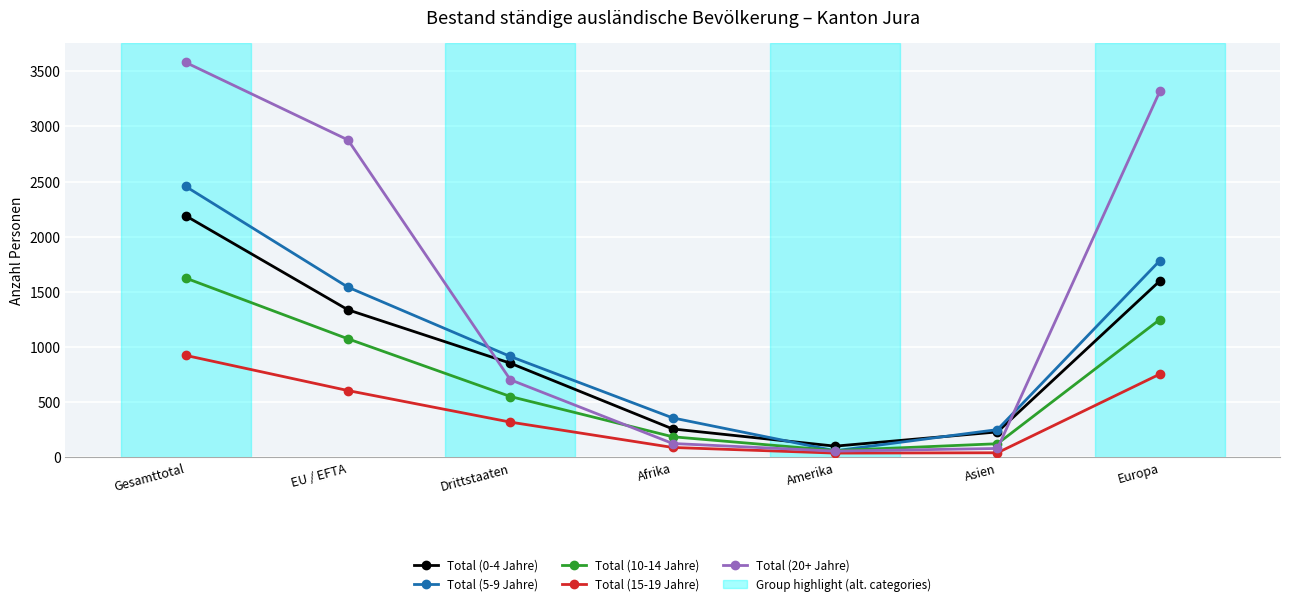

What is the label of the 1st point from the left?

Gesamttotal